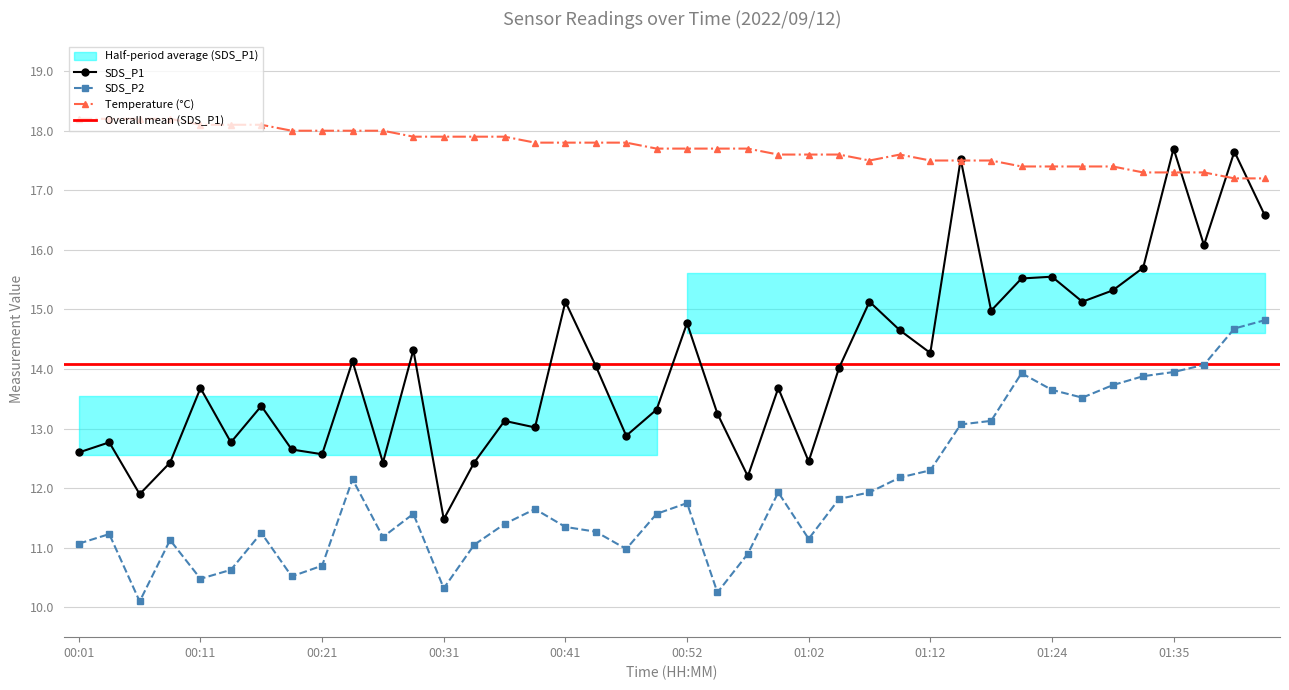

At how many categories does at least one series exceed 11?

40